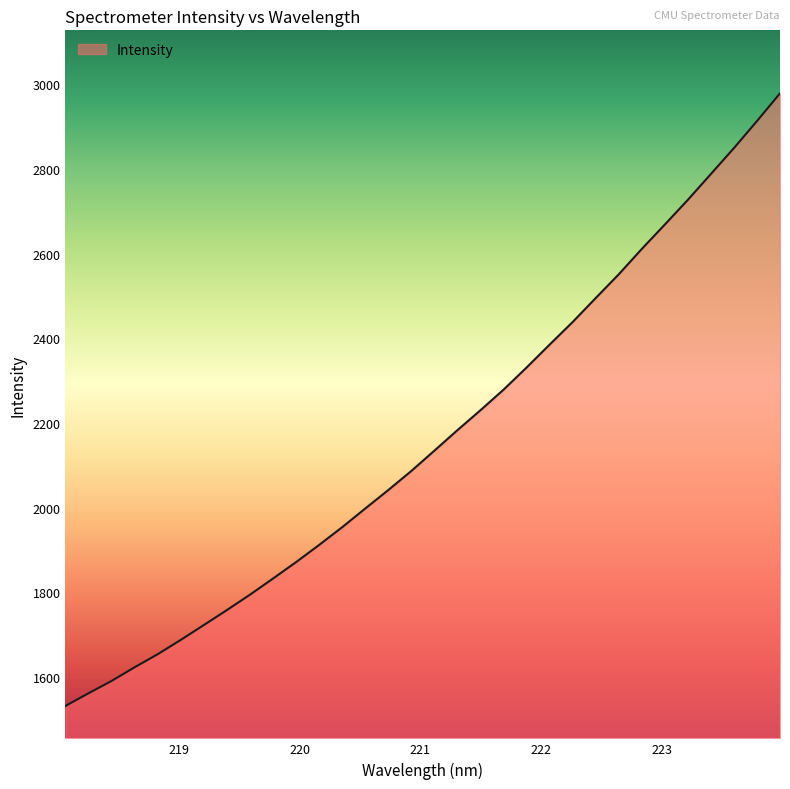

What is the difference between the maximum and minimum values?

1447.5